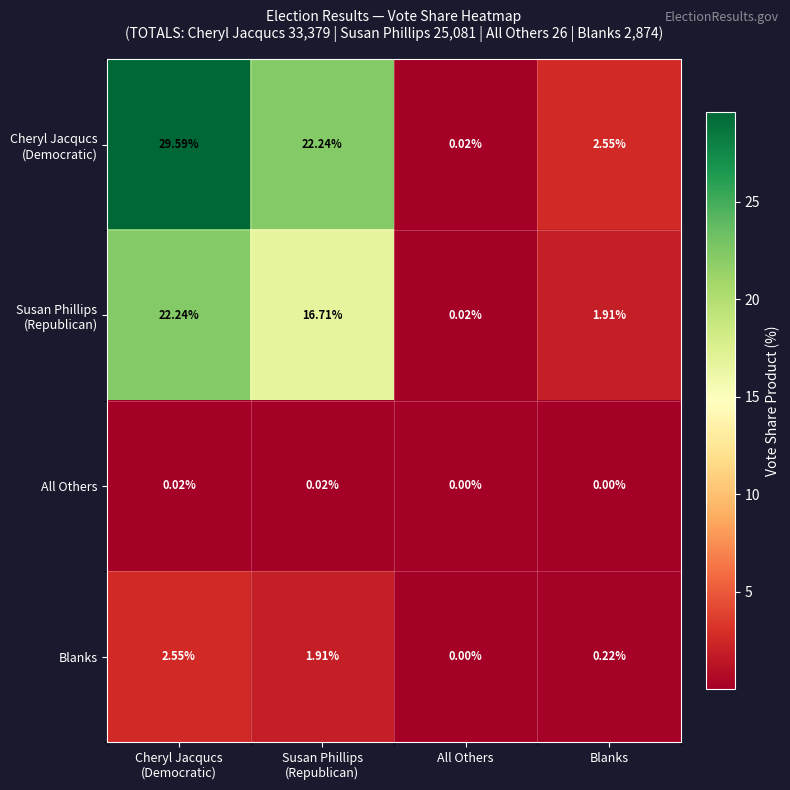

How many data points in Blanks are above 1?

2